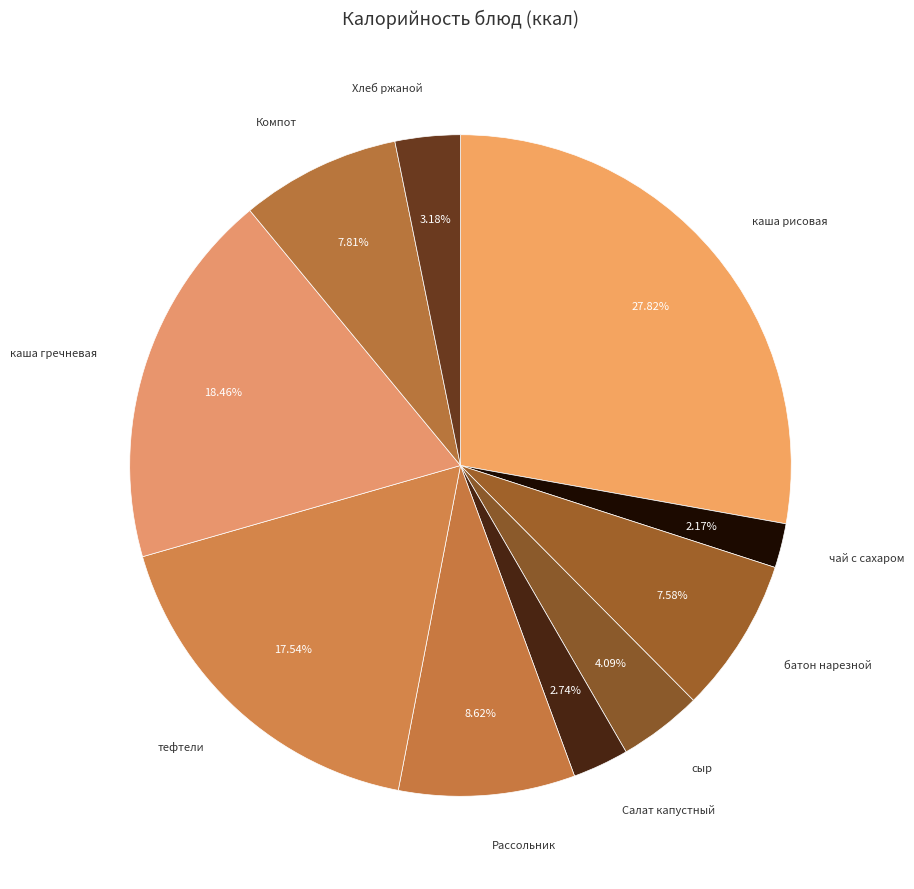

How many slices are in this pie chart?

10